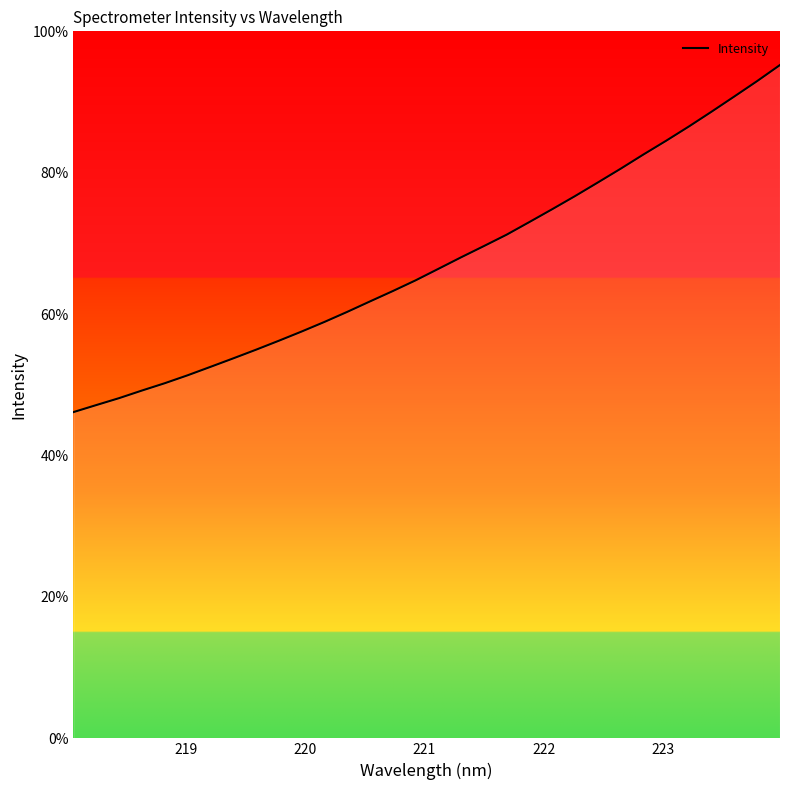

What is the difference between the maximum and second lowest values?

48.1